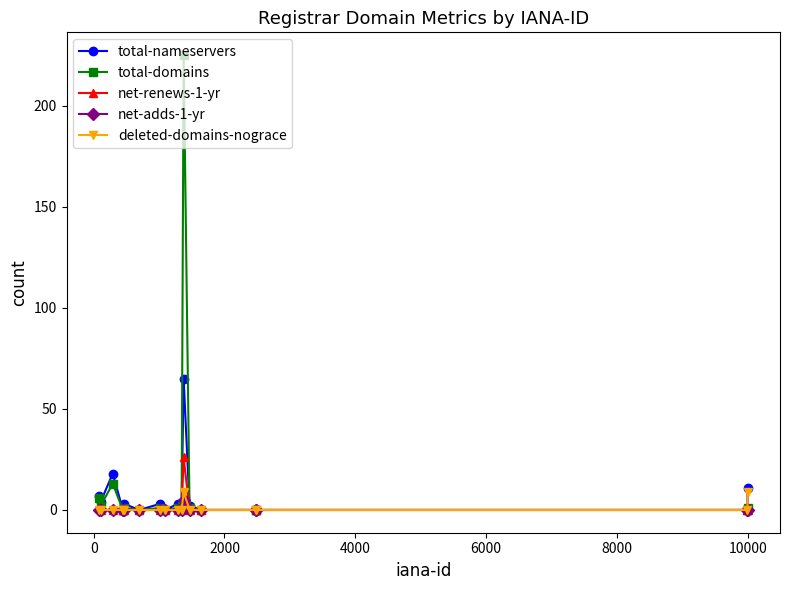

True or false: total-nameservers has more than 1 points higher than both neighbors.

True